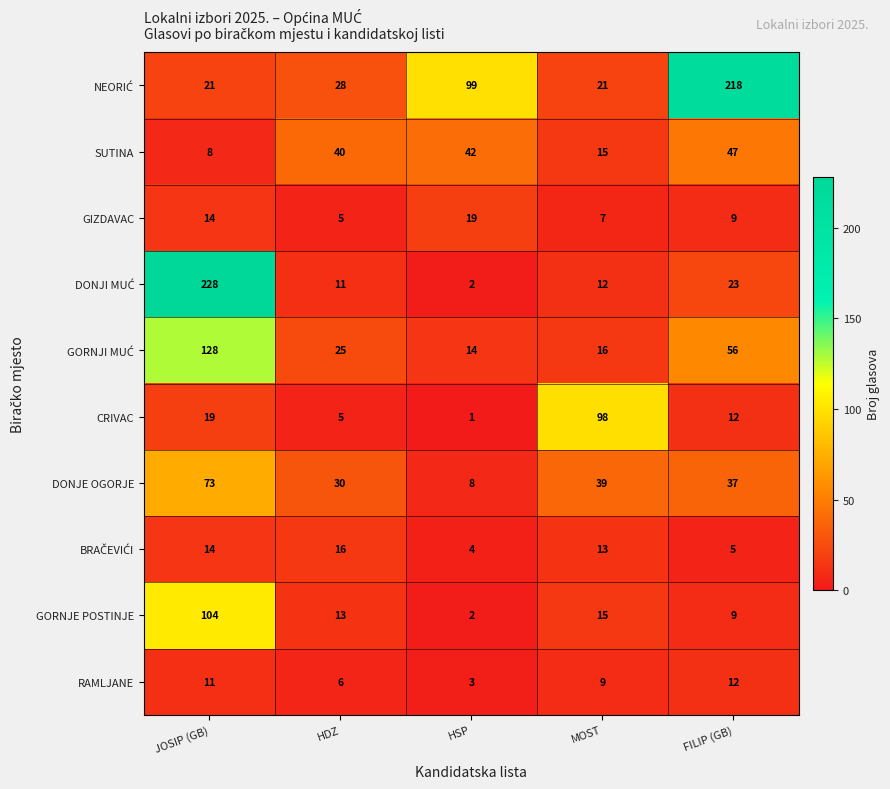

At which category is the sum across all series the highest?

JOSIP (GB)